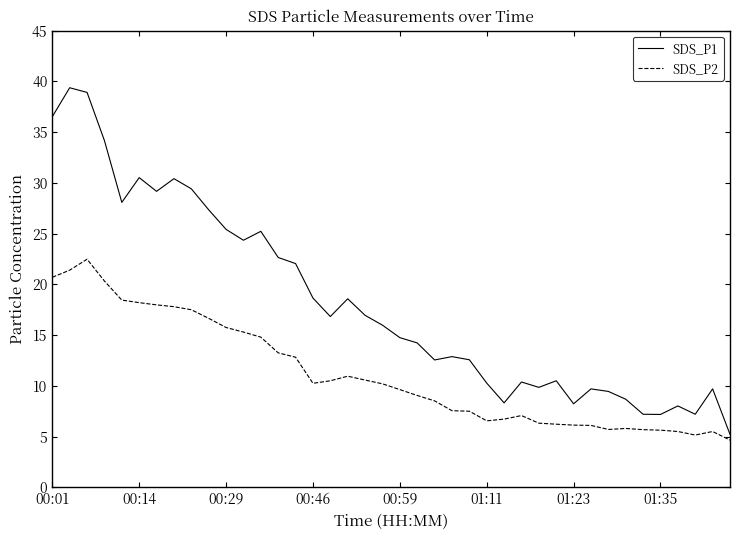

Which series has the largest total across all categories?

SDS_P1